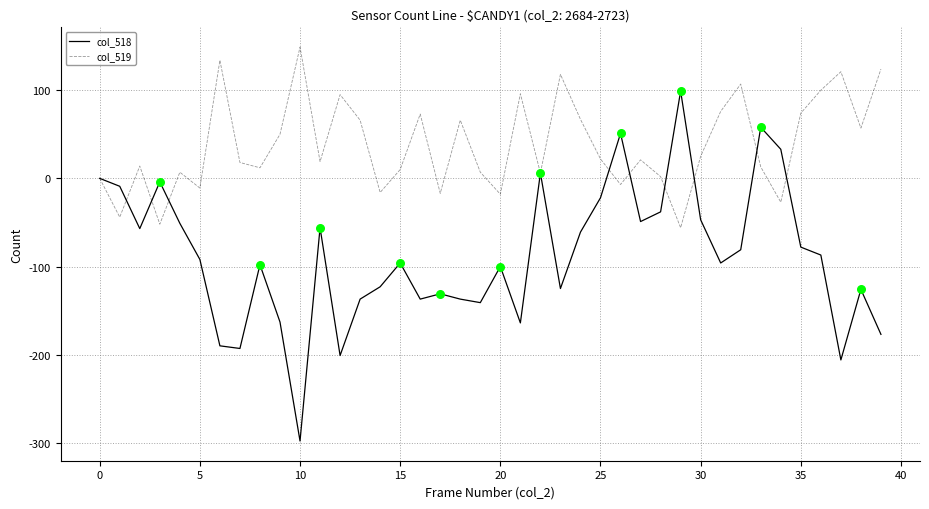

Which series has the largest total across all categories?

col_519